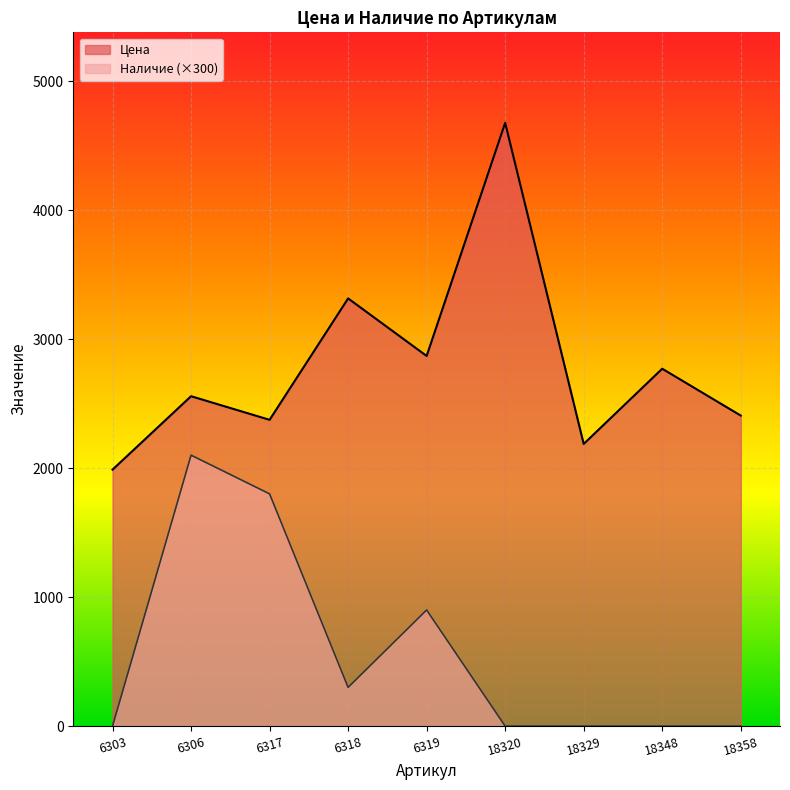

What is the difference between the maximum and minimum values in the Цена series?

2688